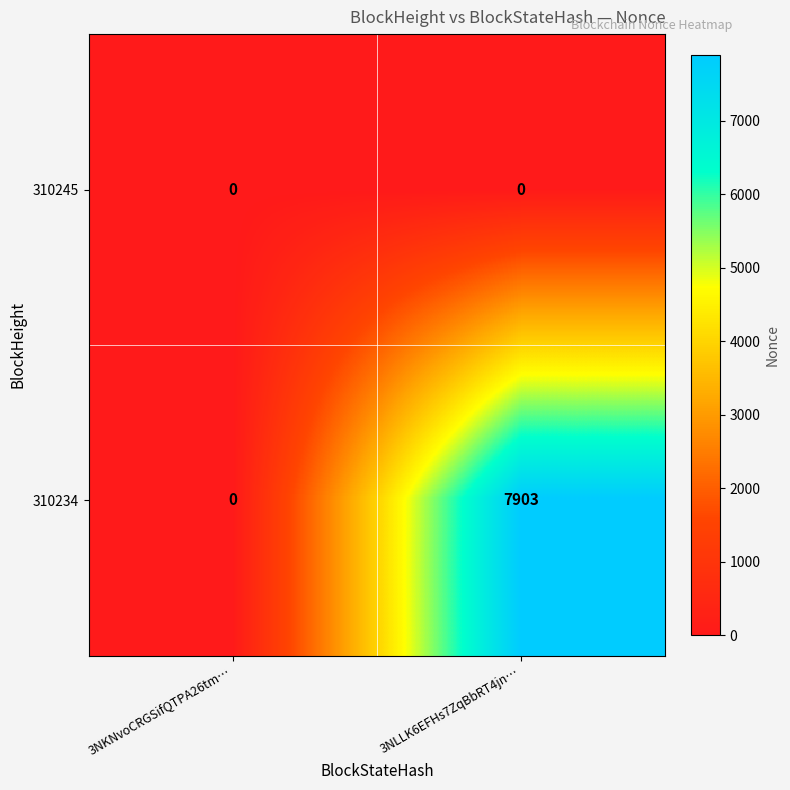

Reading left to right, transcribe all the data shown in this chart.

310245: 0	0
310234: 0	7903